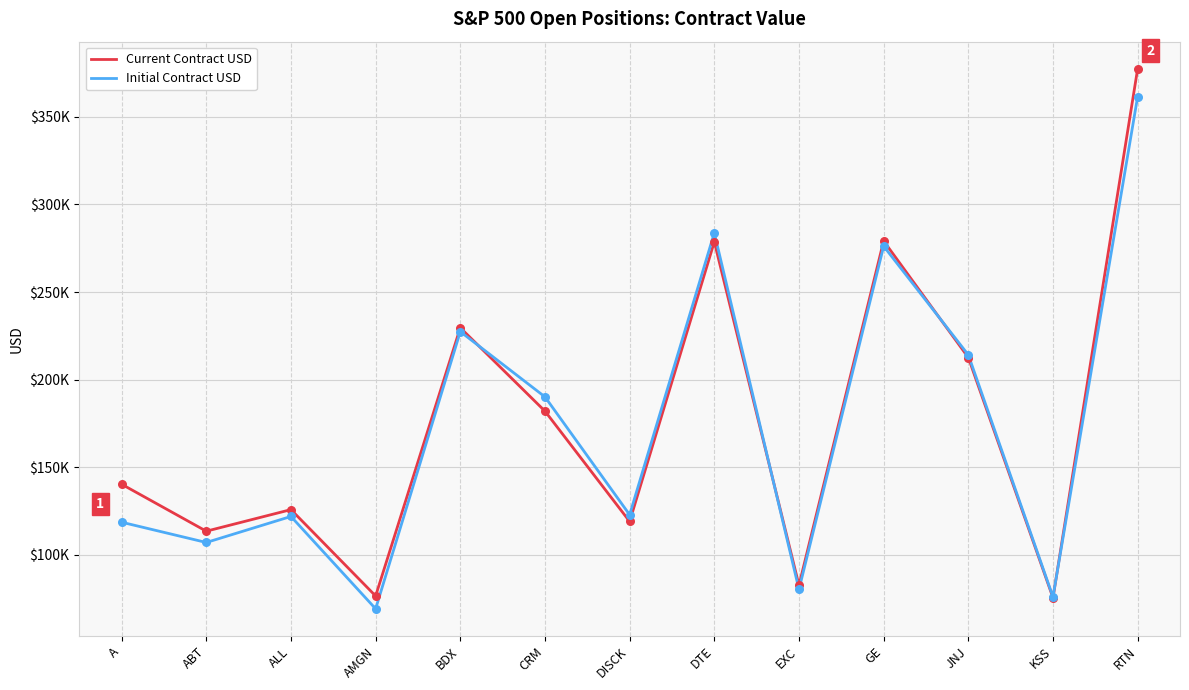

What are all the series names shown in the legend?

Current Contract USD, Initial Contract USD